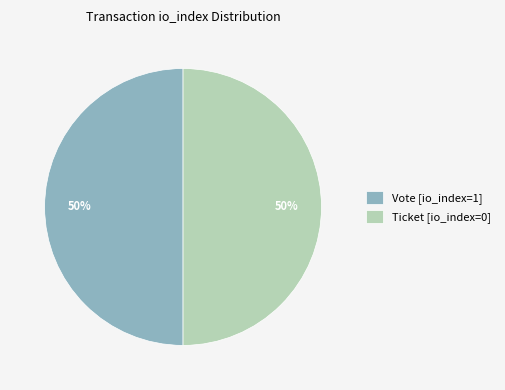

What percentage is the Ticket [io_index=0] slice, to the nearest percent?

50%